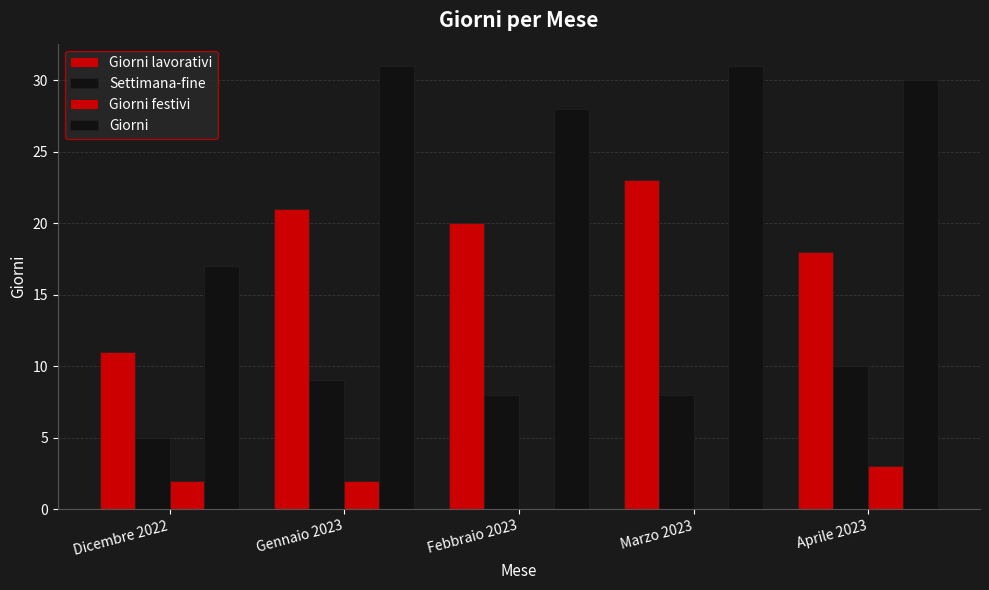

How many groups of bars are there?

5